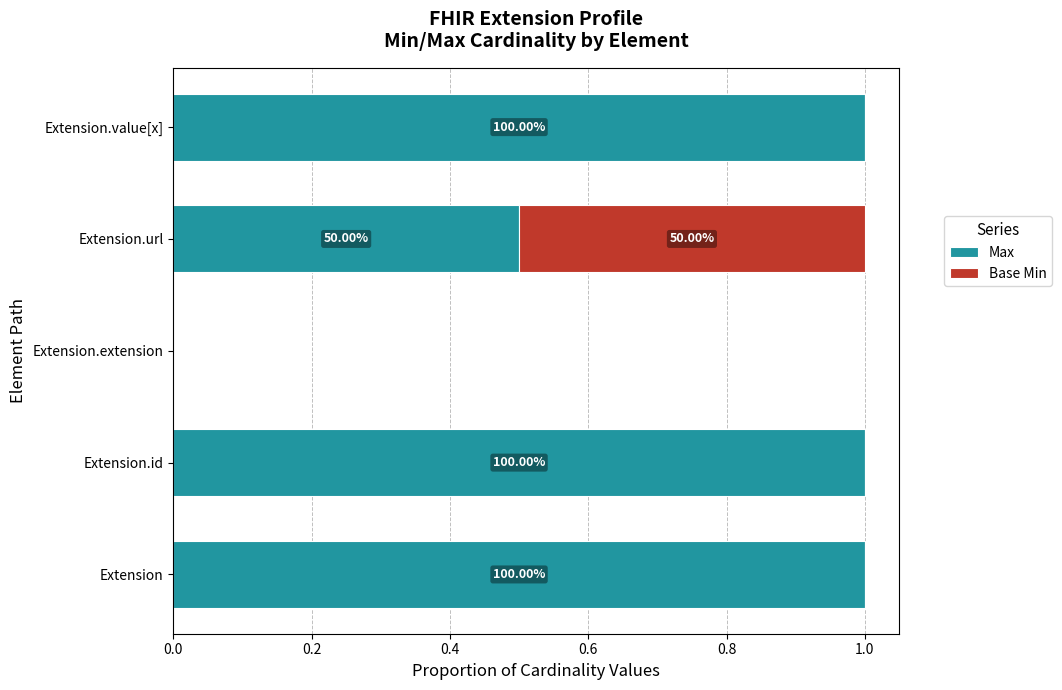

Reading left to right, list all the values displayed in this chart.

Max: 1.0	1.0	0.0	0.5	1.0
Base Min: 0.0	0.0	0.0	0.5	0.0